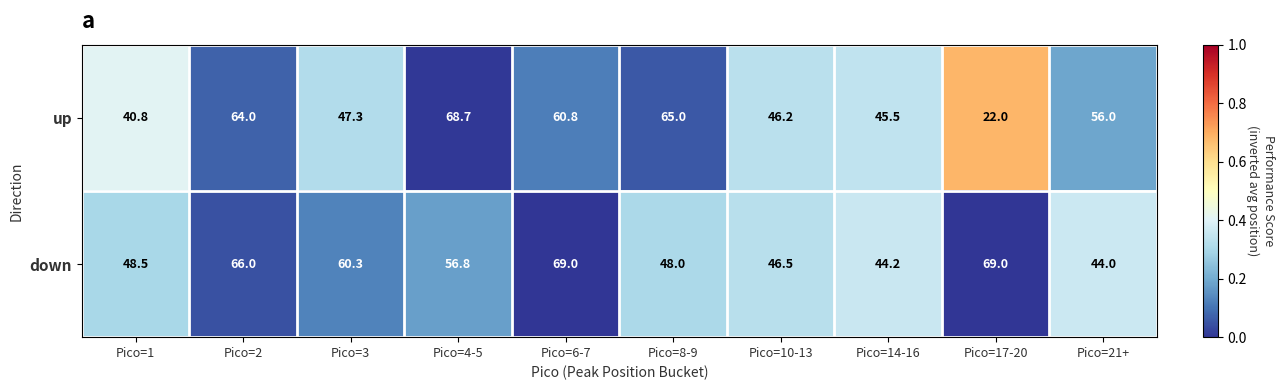

Which series has the widest spread of values?

up